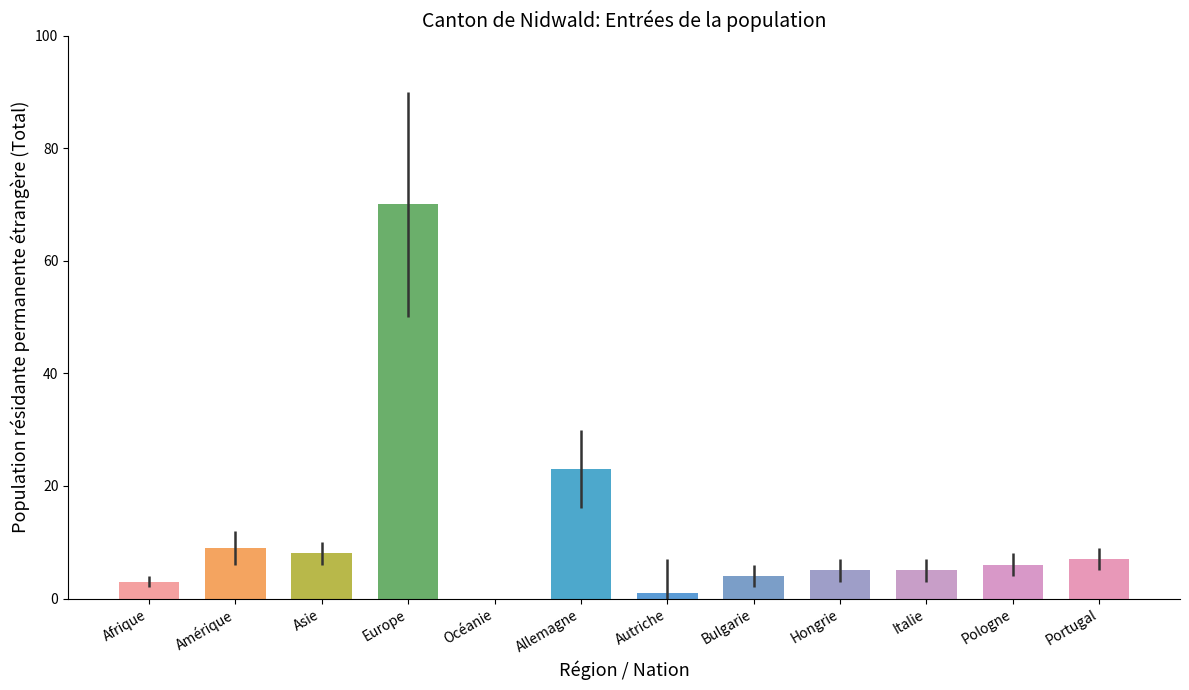

What is the sum of all values?

141